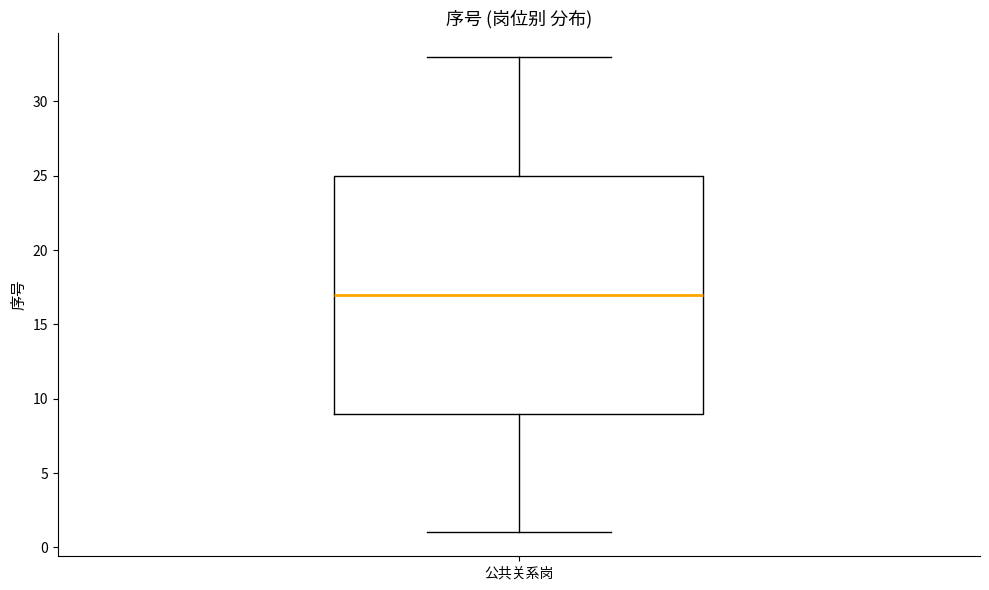

Read this box plot against the y-axis: the position of the median line, the range covered by the box, and the ends of both whiskers. The values are not printed on the chart, so give them approximately, as read against the axis.

median 17, box 9 to 25, whiskers 1 to 33